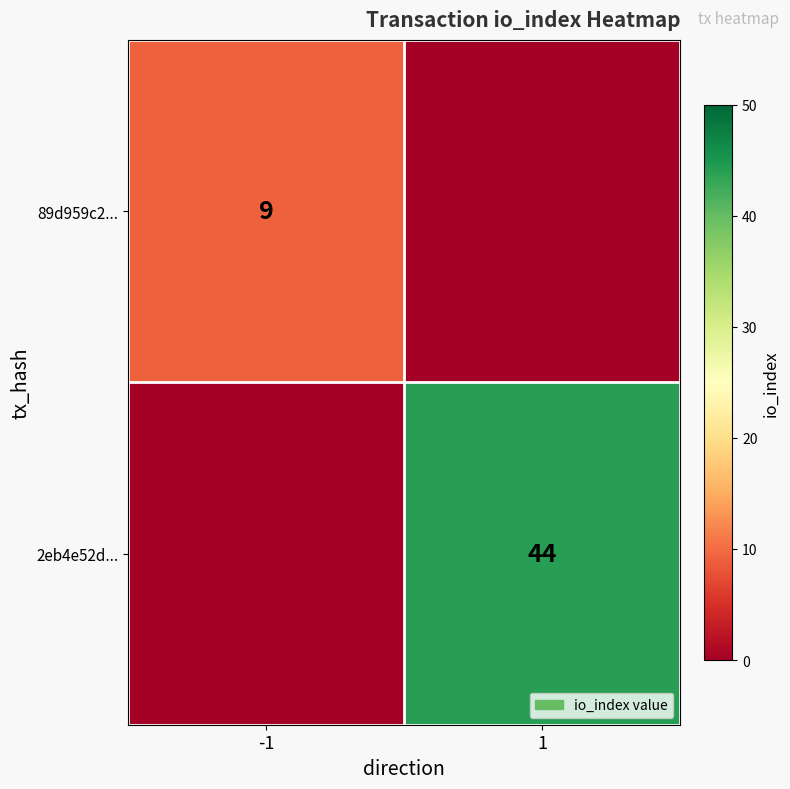

True or false: 89d959c2... has a value of 2 at -1.

False